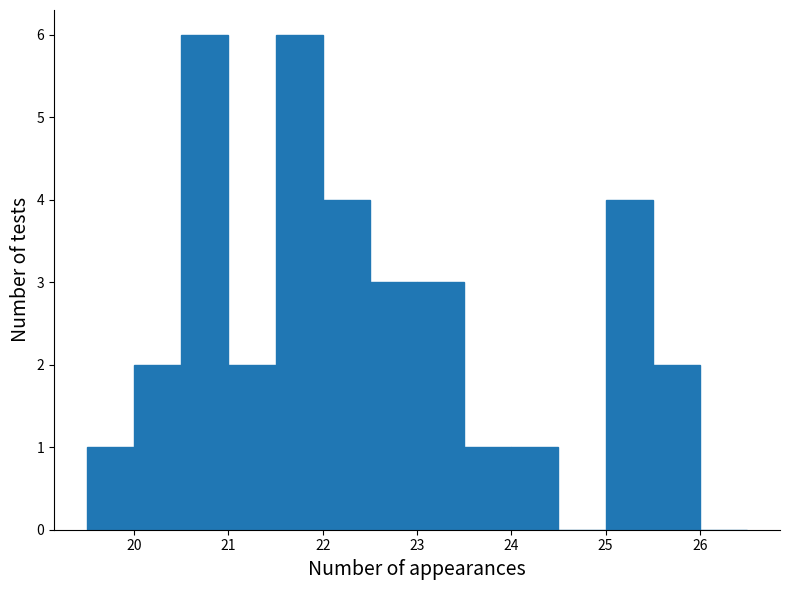

What is the height of the bar covering 22.5 to 23.0 on the x-axis? The values are not printed on the chart, so give them approximately, as read against the axis.

3